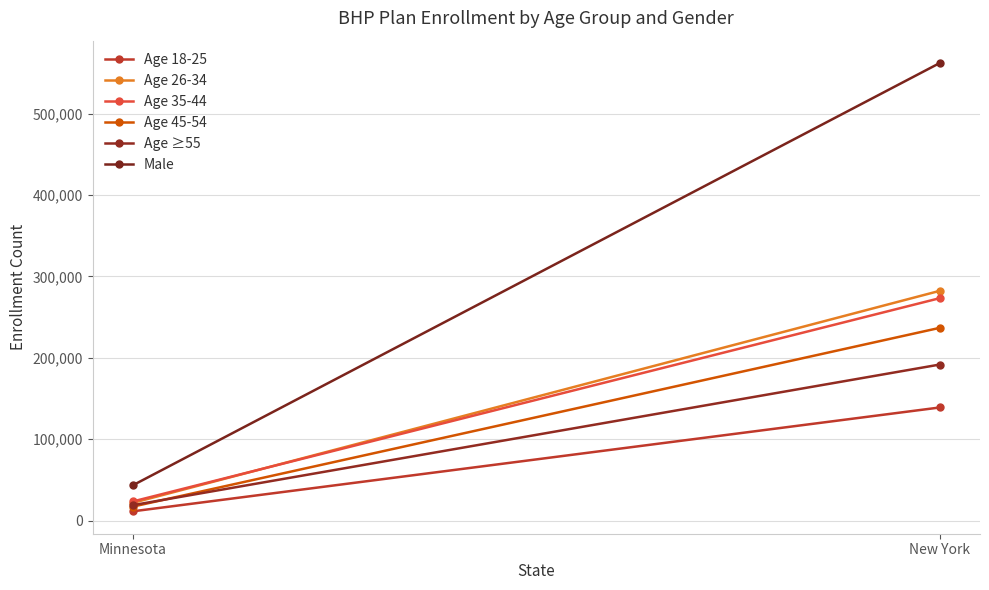

The Male series shows 43597 at Minnesota. True or false?

True